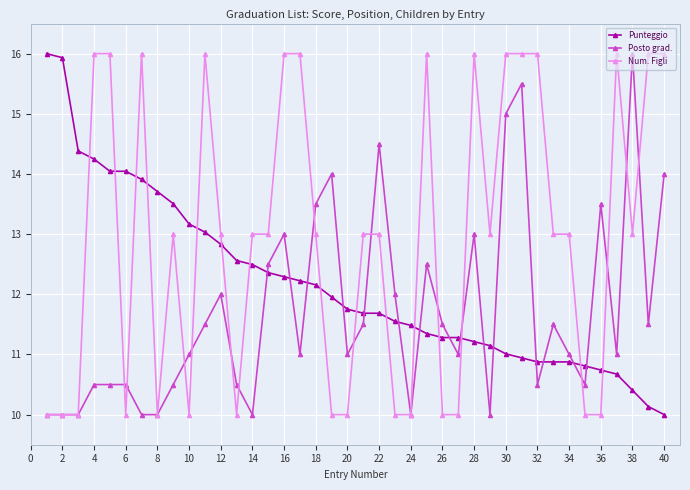

What is the minimum value shown in the chart?

10.0